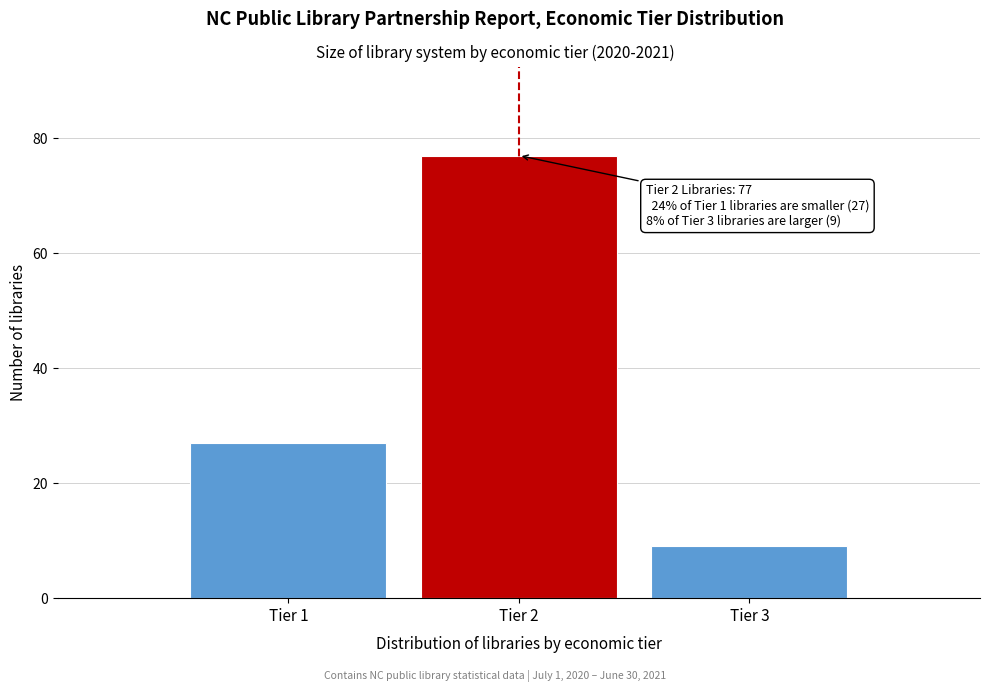

Reading right to left, transcribe all the data shown in this chart.

Tier 3=9	Tier 2=77	Tier 1=27